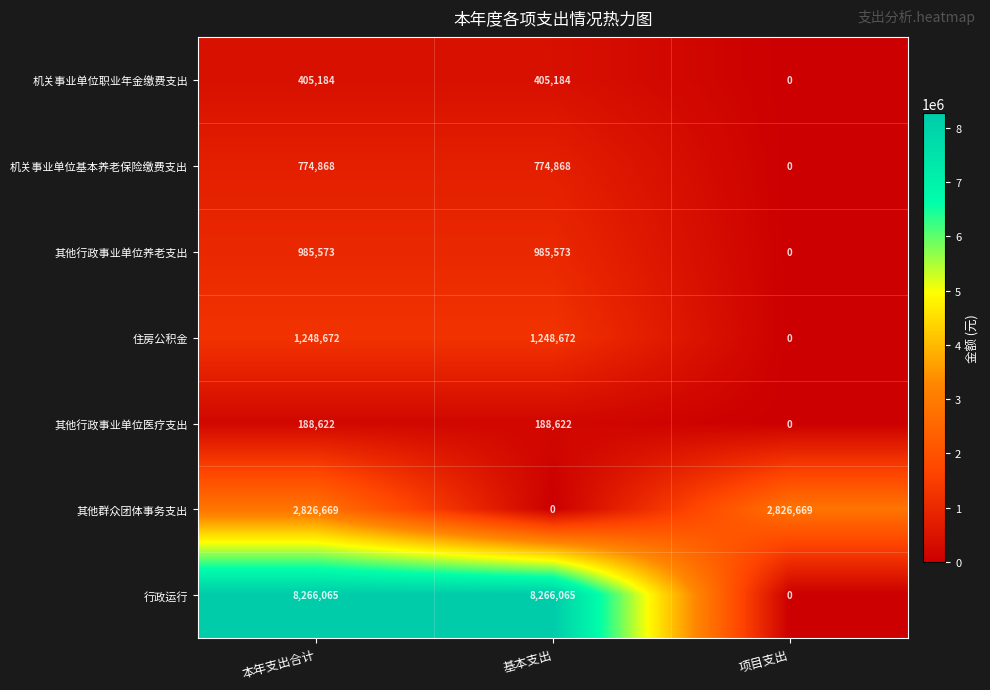

Reading left to right, what are all the values shown in this chart?

机关事业单位职业年金缴费支出: 本年支出合计=405184	基本支出=405184	项目支出=0
机关事业单位基本养老保险缴费支出: 本年支出合计=774868	基本支出=774868	项目支出=0
其他行政事业单位养老支出: 本年支出合计=985573	基本支出=985573	项目支出=0
住房公积金: 本年支出合计=1248672	基本支出=1248672	项目支出=0
其他行政事业单位医疗支出: 本年支出合计=188622	基本支出=188622	项目支出=0
其他群众团体事务支出: 本年支出合计=2826669	基本支出=0	项目支出=2826669
行政运行: 本年支出合计=8266065	基本支出=8266065	项目支出=0